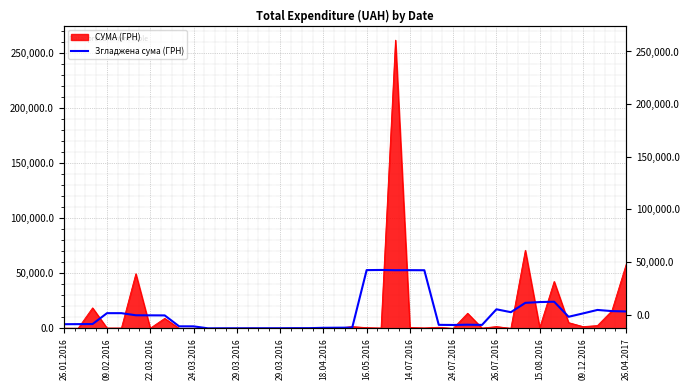

What is the average value?

13344.6